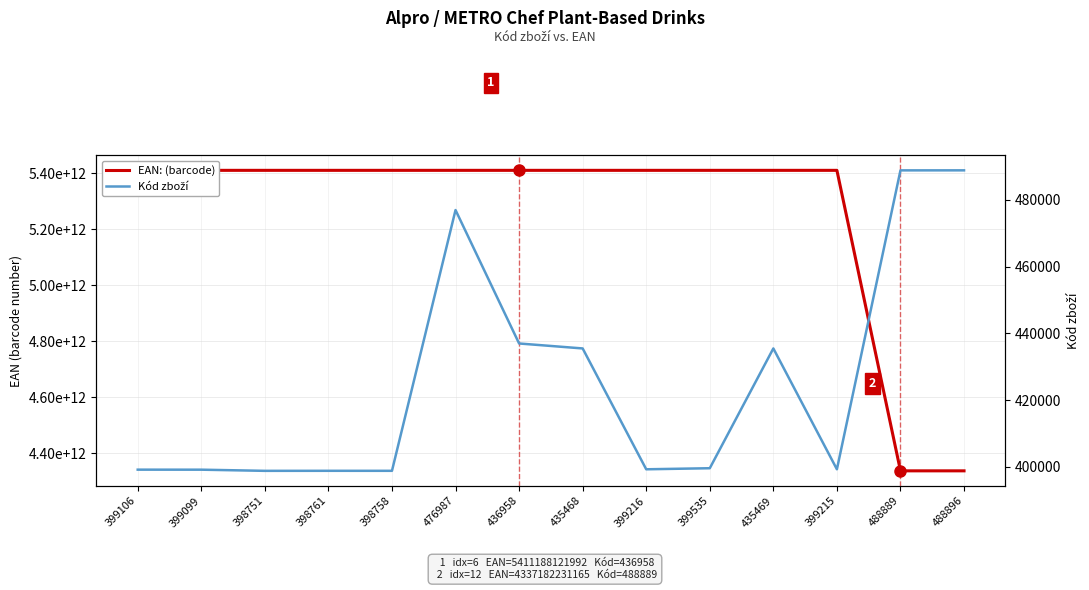

At 435468, list the series in order from smallest to largest.

Kód zboží, EAN: (barcode)